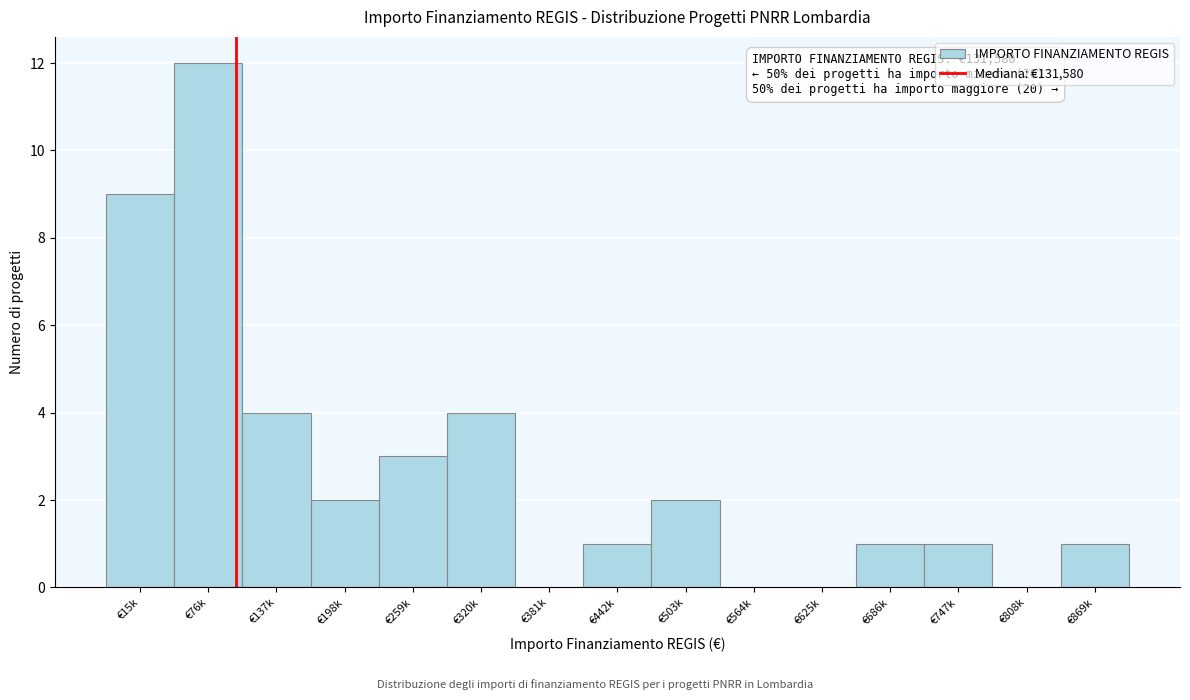

Reading left to right, transcribe all the data shown in this chart.

€15k=9	€76k=12	€137k=4	€198k=2	€259k=3	€320k=4	€381k=0	€442k=1	€503k=2	€564k=0	€625k=0	€686k=1	€747k=1	€808k=0	€869k=1